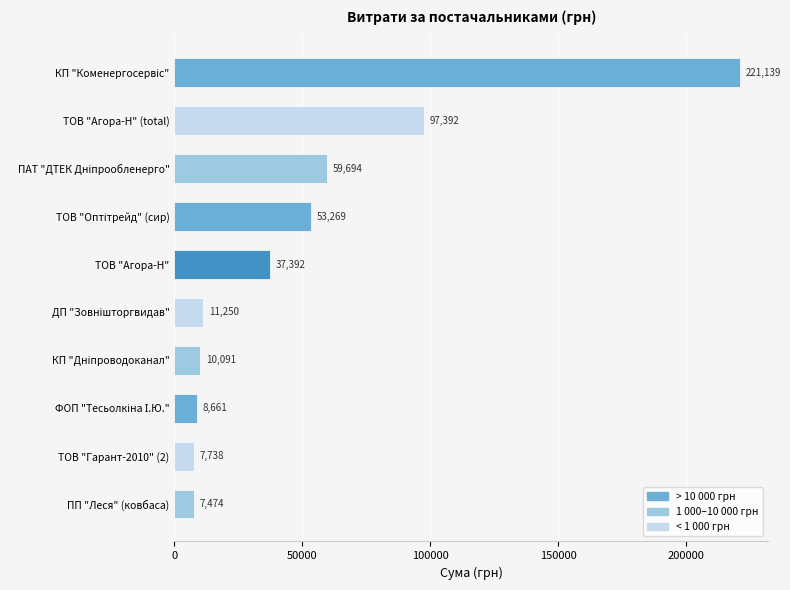

Where is the data nearest to the value 114306?

ТОВ "Агора-Н" (total)